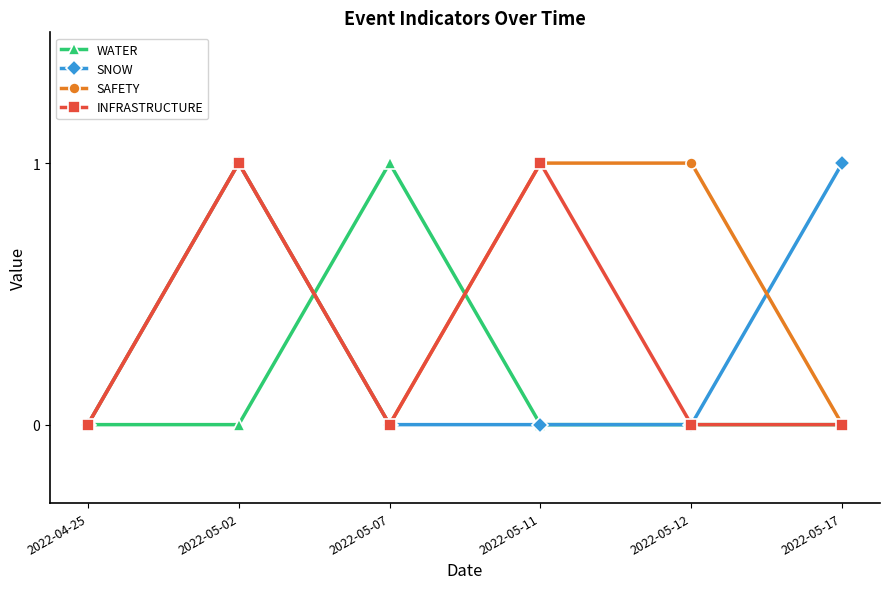

How many interior local valleys does the SAFETY series have?

1